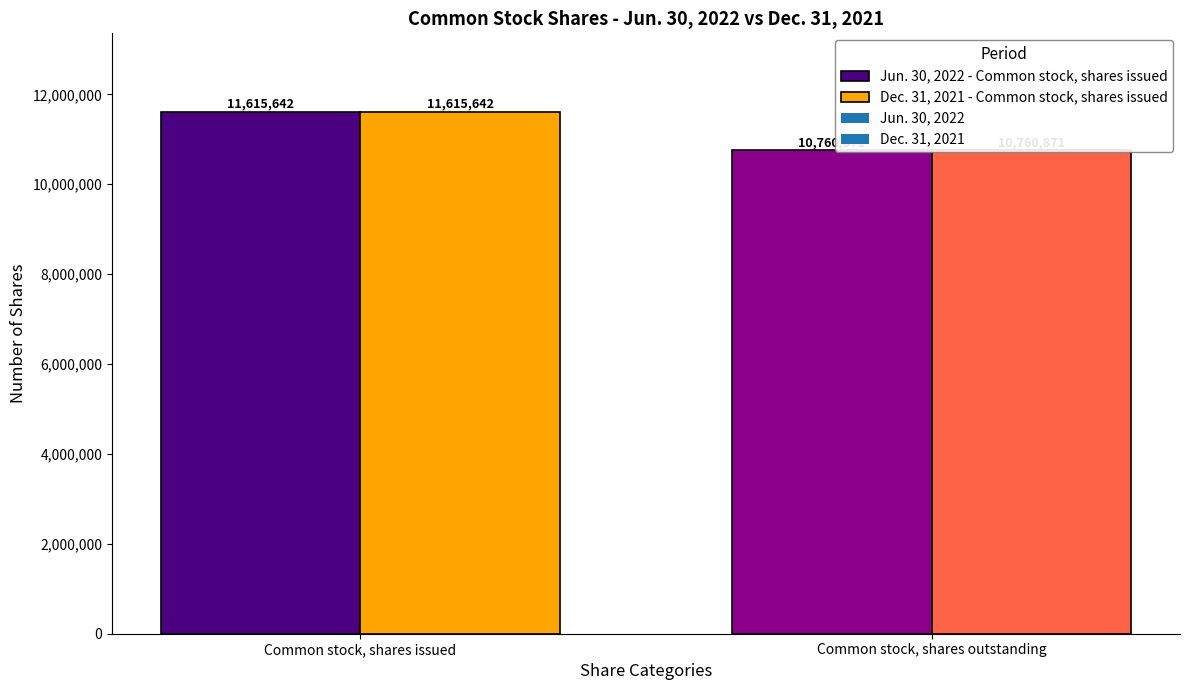

At which label is Dec. 31, 2021 closest to 11188256?

Common stock, shares outstanding